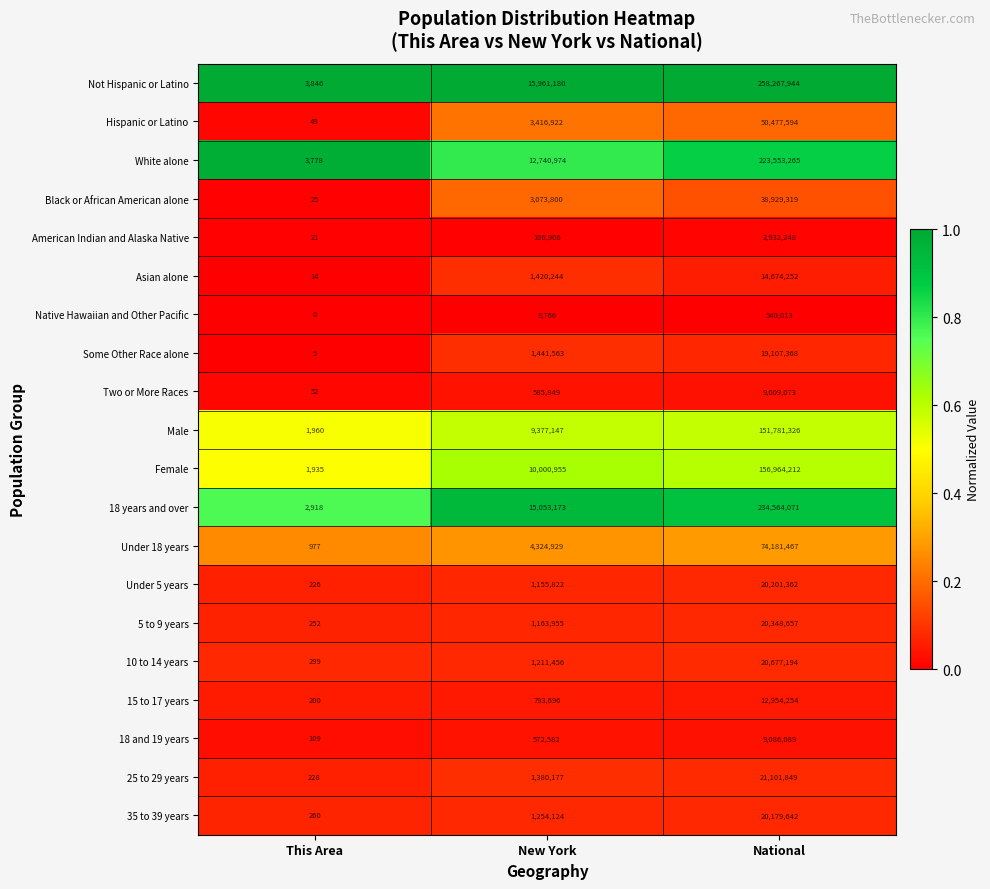

Which series has the largest range (max minus min)?

Not Hispanic or Latino